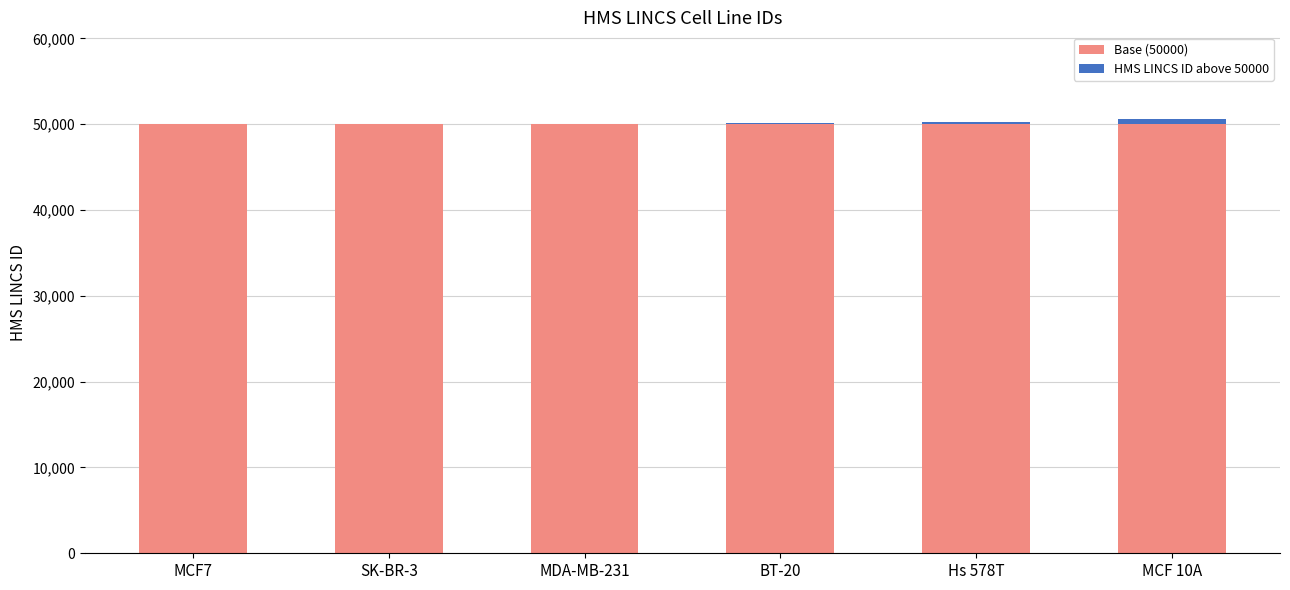

Are the bars grouped side by side (vs. stacked)?

No